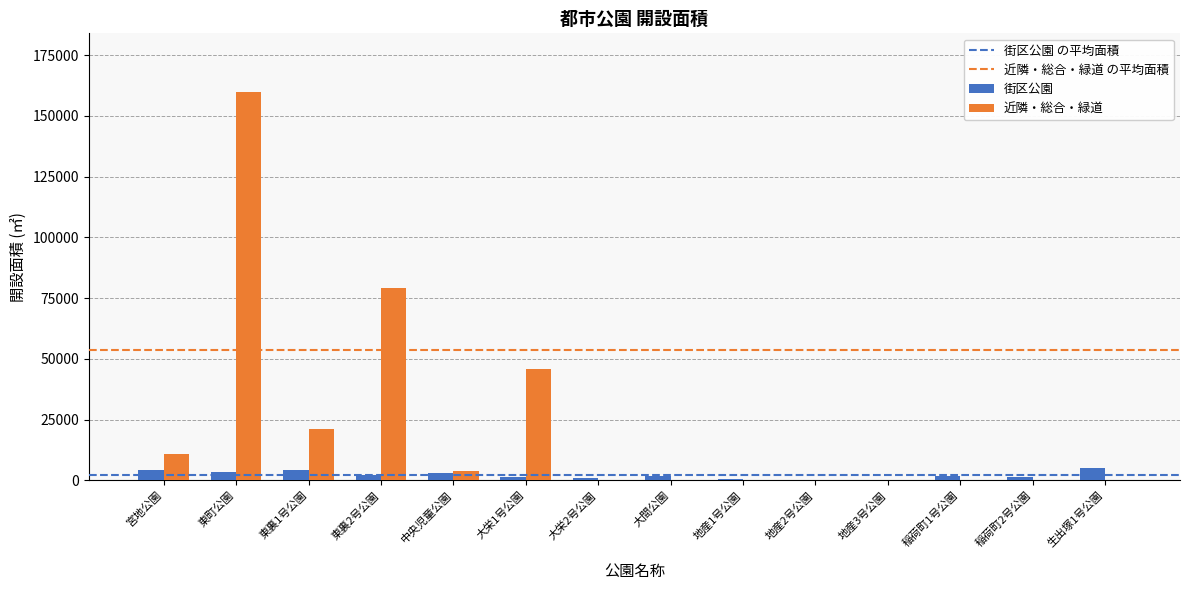

What is the total value across all series at 東裏2号公園?

81600